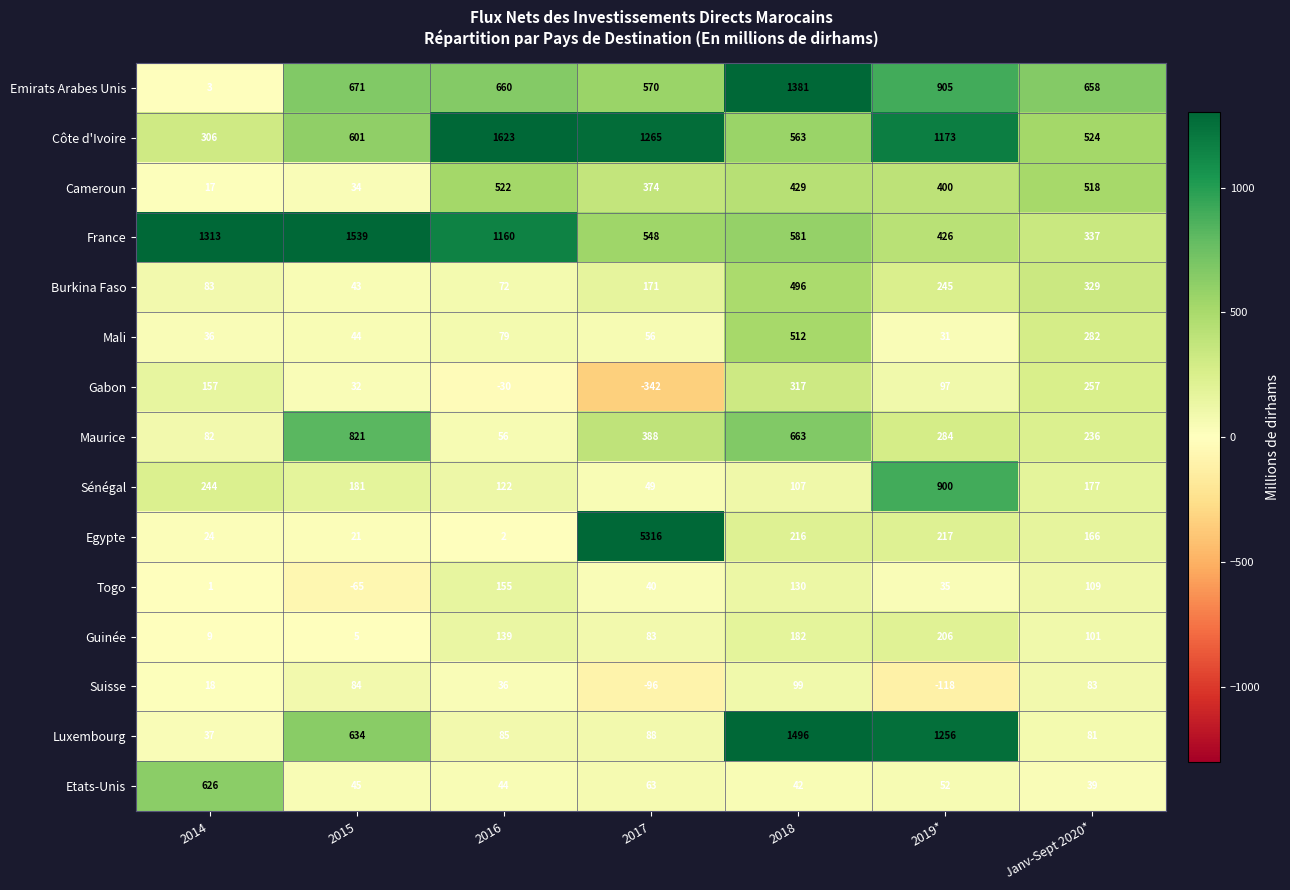

What is the lowest value of the Suisse series?

-118